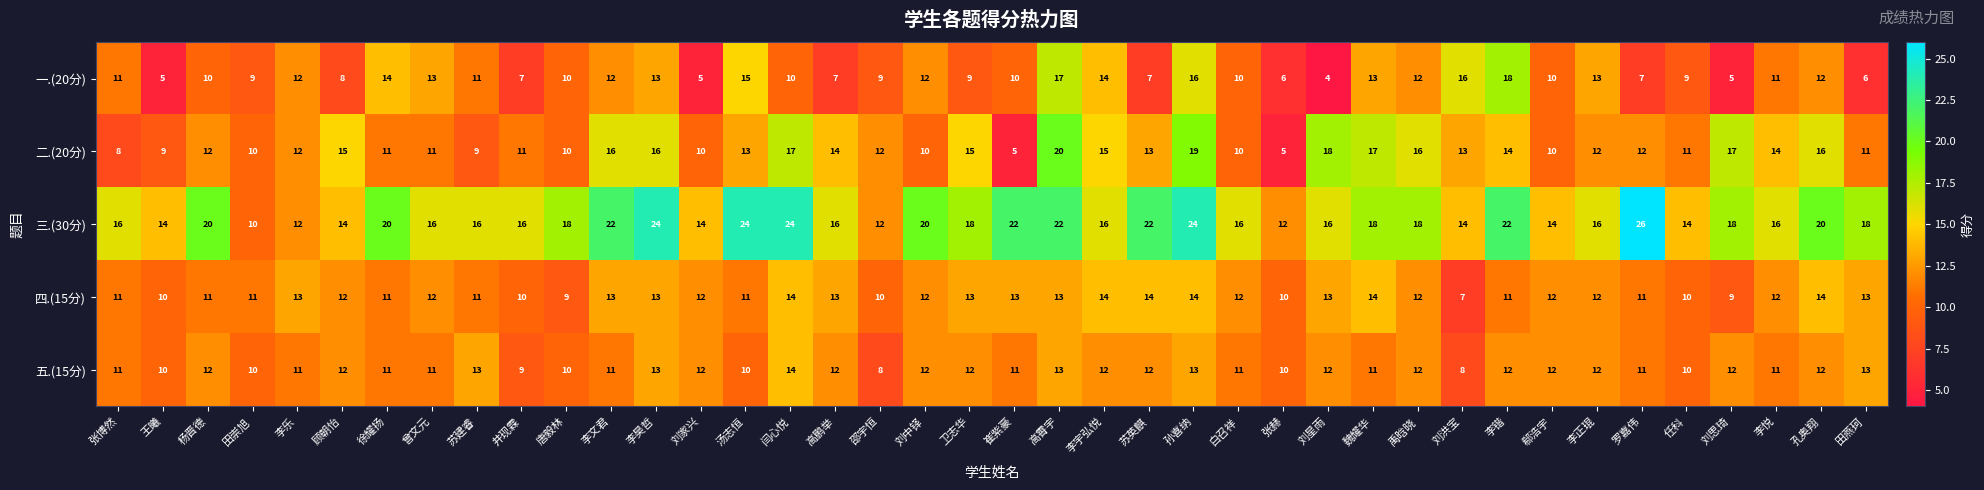

What is the difference between the maximum and minimum values in the 三.(30分) series?

16